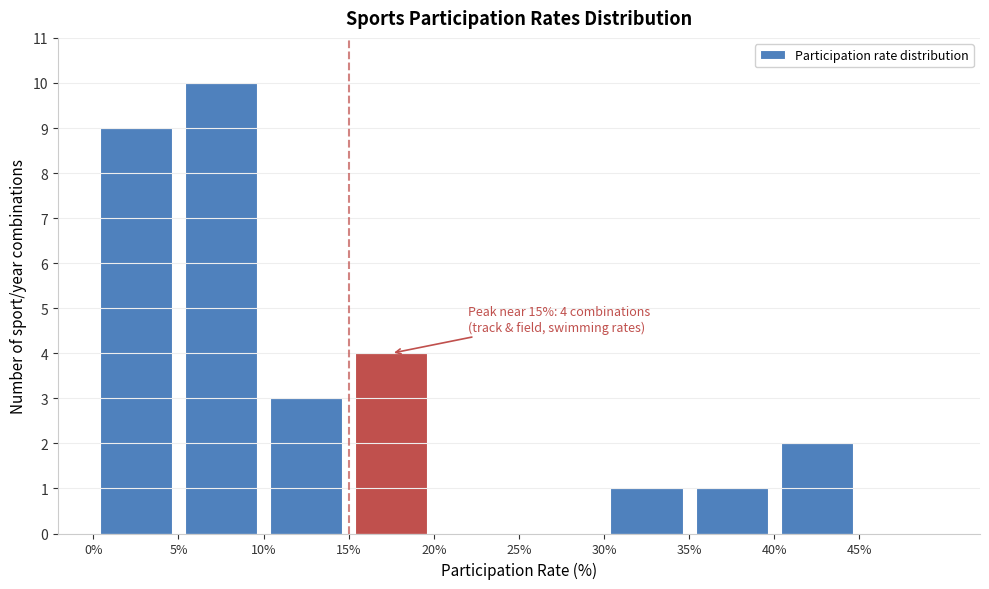

Over which range of the x-axis is the bar tallest?

5 to 10